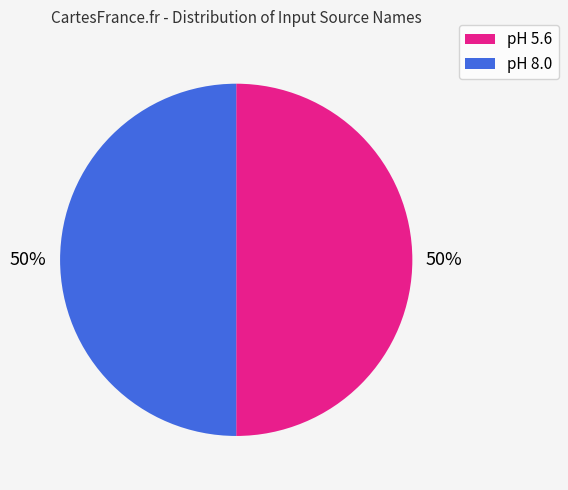

Is it true that pH 8.0 is 50% of the pie?

True